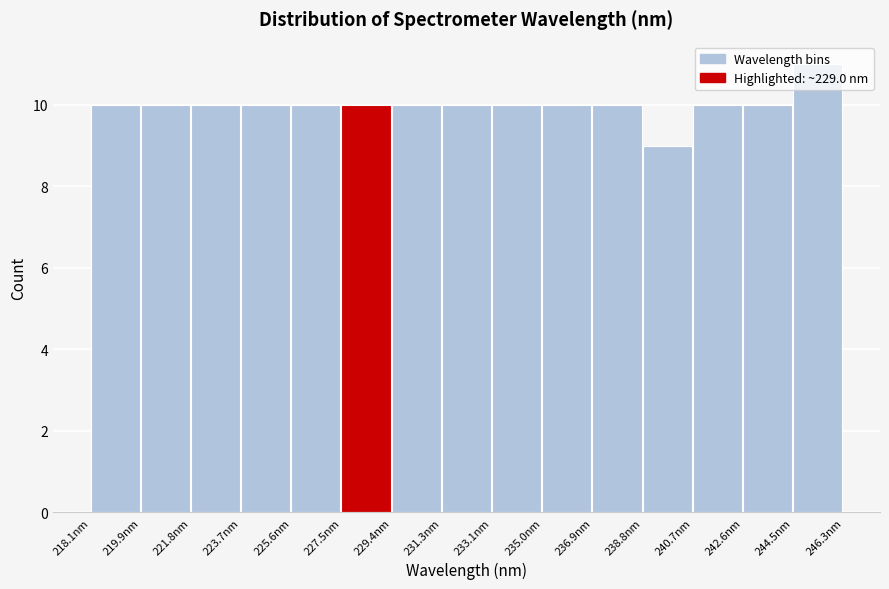

Reading left to right, list every bar in this chart as the range it spans on the x-axis followed by its height. Neither the bar edges nor the heights are printed on the chart, so give them approximately, as read against the axes.

218.0 to 220.0: 10
220.0 to 221.8: 10
221.8 to 223.8: 10
223.8 to 225.6: 10
225.6 to 227.4: 10
227.4 to 229.4: 10
229.4 to 231.2: 10
231.2 to 233.2: 10
233.2 to 235.0: 10
235.0 to 237.0: 10
237.0 to 238.8: 10
238.8 to 240.6: 9
240.6 to 242.6: 10
242.6 to 244.4: 10
244.4 to 246.4: 11